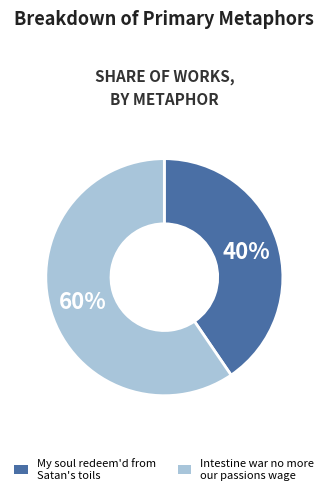

What is the majority slice?

Intestine war no more our passions wage